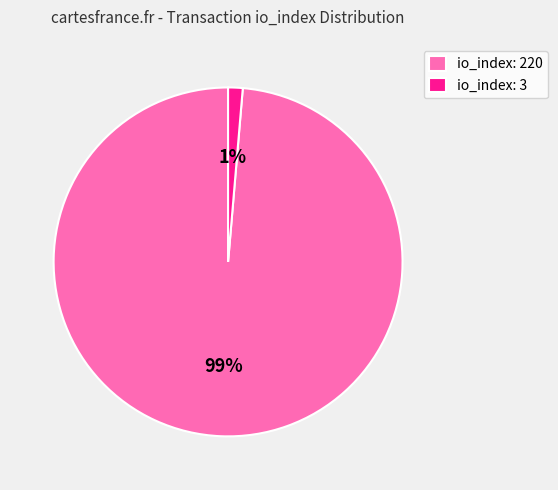

Is it true that io_index: 220 is 89% of the pie?

False